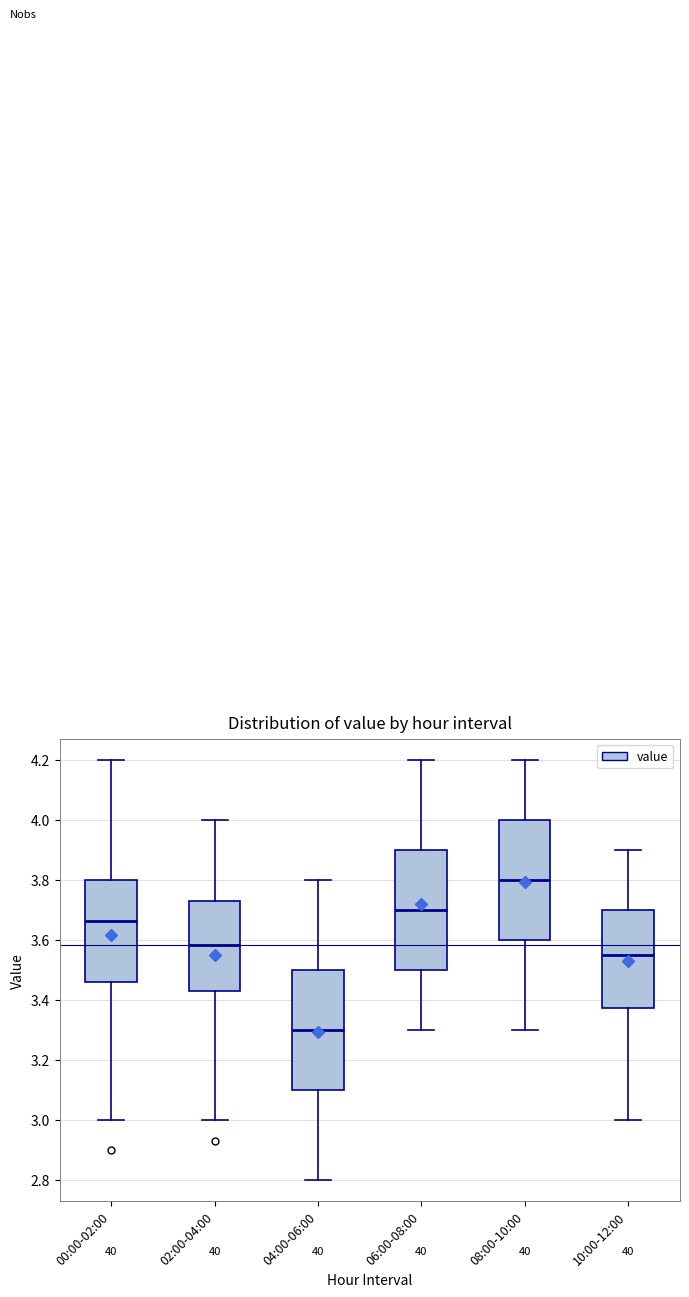

Reading left to right, transcribe this box plot: for each box, give where its median line is, the range the box spans, and where its two whiskers end, as read against the y-axis. The values are not printed on the chart, so give them approximately, as read against the axis.

00:00-02:00: median 3.66, box 3.46 to 3.80, whiskers 3.00 to 4.20
02:00-04:00: median 3.58, box 3.44 to 3.74, whiskers 3.00 to 4.00
04:00-06:00: median 3.30, box 3.10 to 3.50, whiskers 2.80 to 3.80
06:00-08:00: median 3.70, box 3.50 to 3.90, whiskers 3.30 to 4.20
08:00-10:00: median 3.80, box 3.60 to 4.00, whiskers 3.30 to 4.20
10:00-12:00: median 3.56, box 3.38 to 3.70, whiskers 3.00 to 3.90